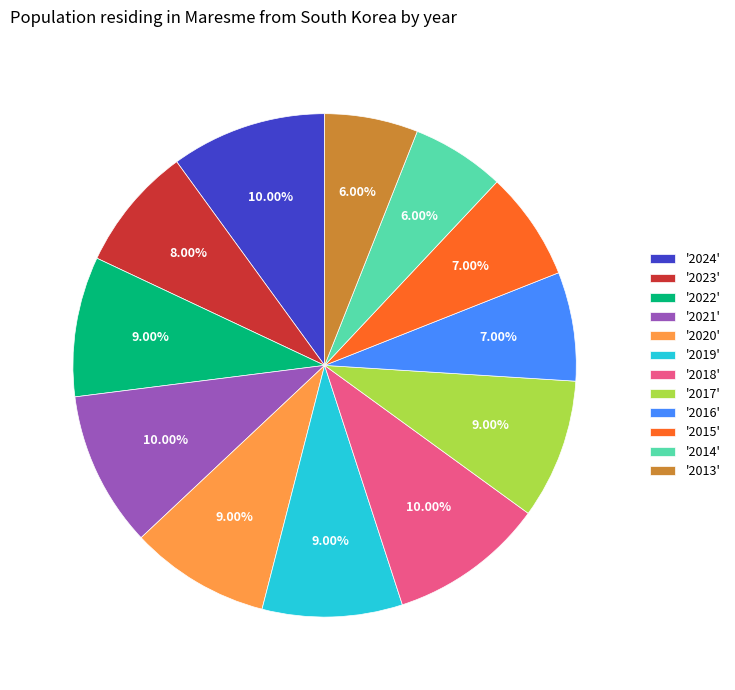

What is the ratio of the value at '2017' to the value at '2016'?

1.3